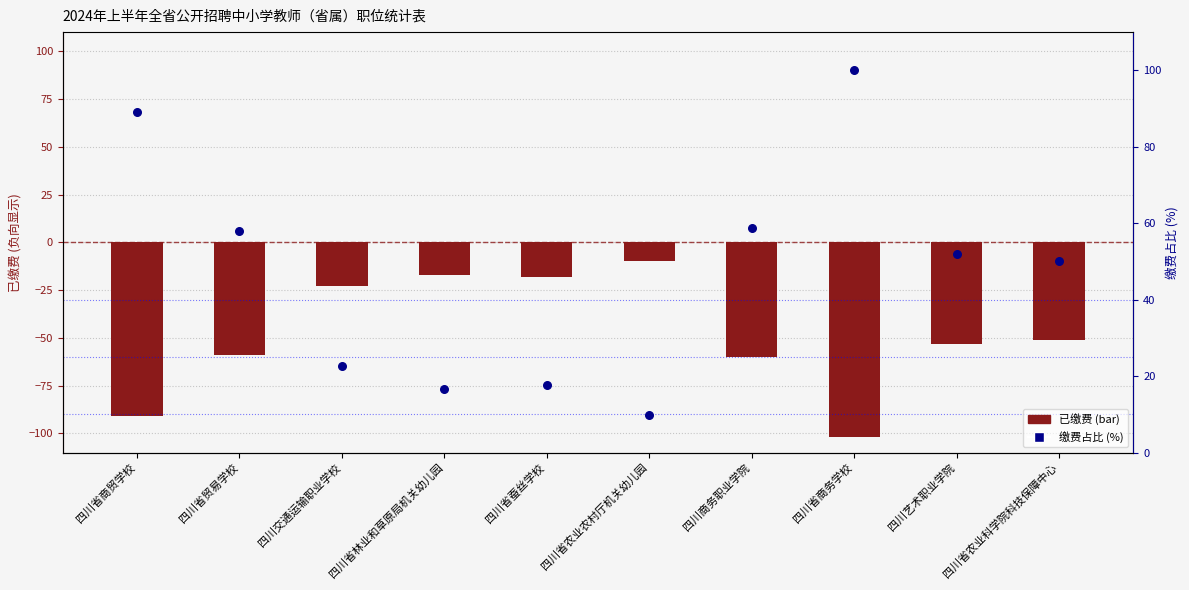

Which series has the widest spread of Y values?

已缴费 (负向)